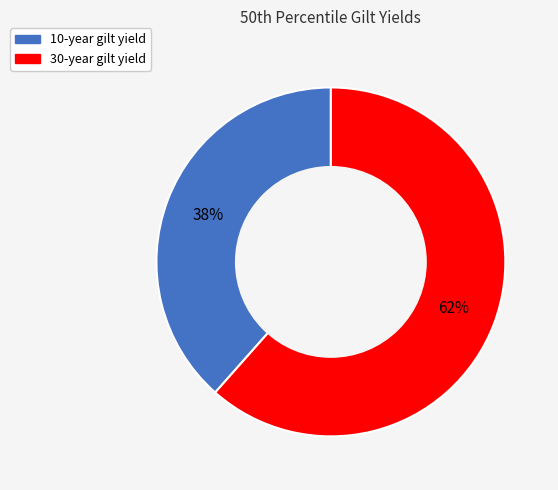

Rank the categories by value from highest to lowest.

30-year gilt yield, 10-year gilt yield